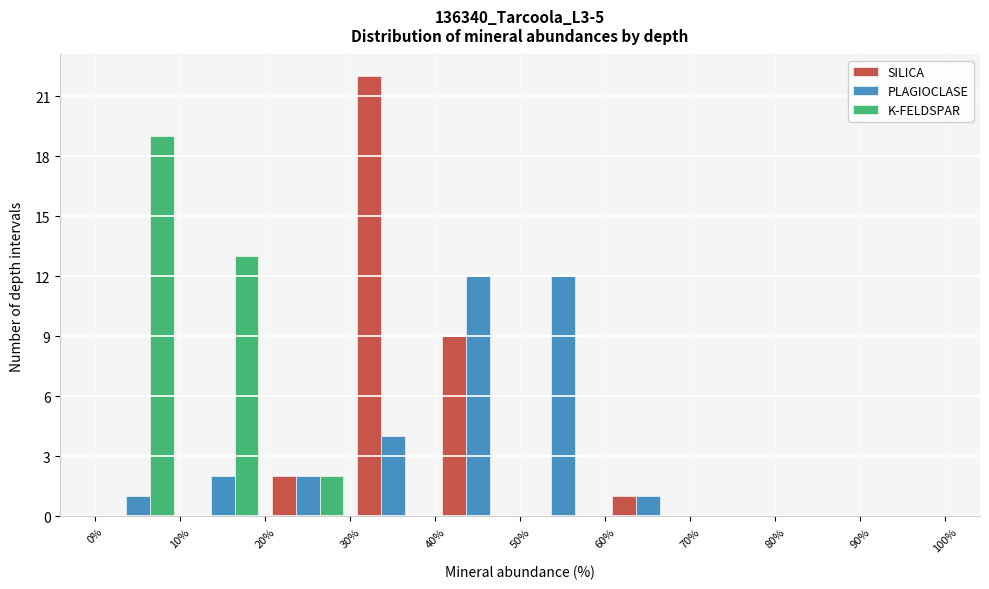

Reading left to right, list every range on the x-axis with the height of the bar of each series over it. The values are not printed on the chart, so give them approximately, as read against the axis.

0% to 10%: SILICA=0	PLAGIOCLASE=1	K-FELDSPAR=19
10% to 20%: SILICA=0	PLAGIOCLASE=2	K-FELDSPAR=13
20% to 30%: SILICA=2	PLAGIOCLASE=2	K-FELDSPAR=2
30% to 40%: SILICA=22	PLAGIOCLASE=4	K-FELDSPAR=0
40% to 50%: SILICA=9	PLAGIOCLASE=12	K-FELDSPAR=0
50% to 60%: SILICA=0	PLAGIOCLASE=12	K-FELDSPAR=0
60% to 70%: SILICA=1	PLAGIOCLASE=1	K-FELDSPAR=0
70% to 80%: SILICA=0	PLAGIOCLASE=0	K-FELDSPAR=0
80% to 90%: SILICA=0	PLAGIOCLASE=0	K-FELDSPAR=0
90% to 100%: SILICA=0	PLAGIOCLASE=0	K-FELDSPAR=0